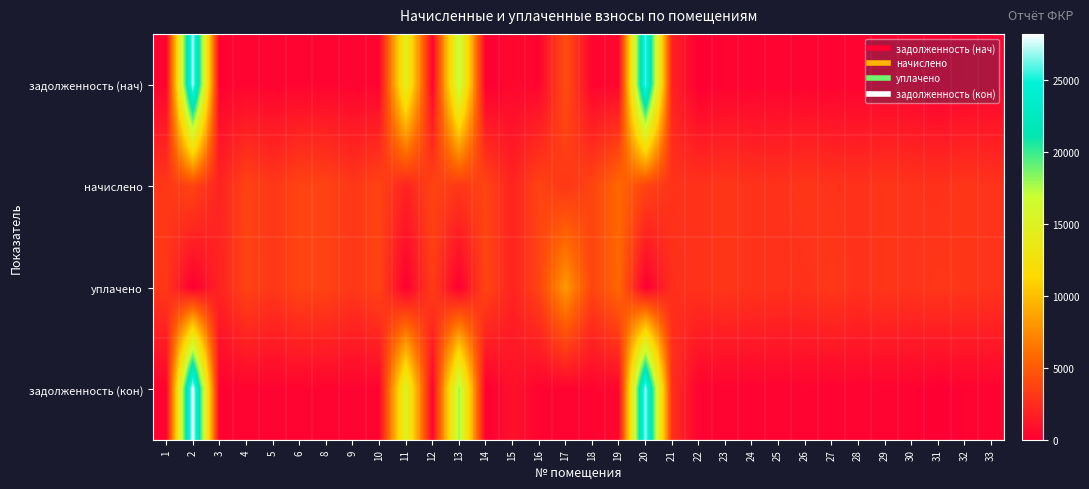

List the series in order of their peak value, lowest first.

начислено, уплачено, задолженность (нач), задолженность (кон)